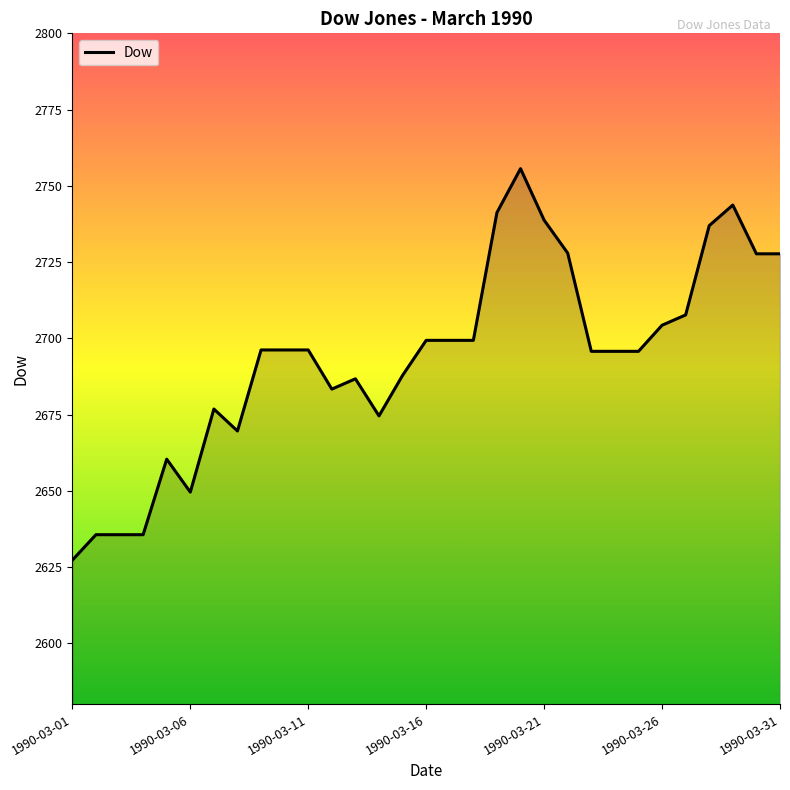

What is the difference between the maximum and minimum values?

128.4